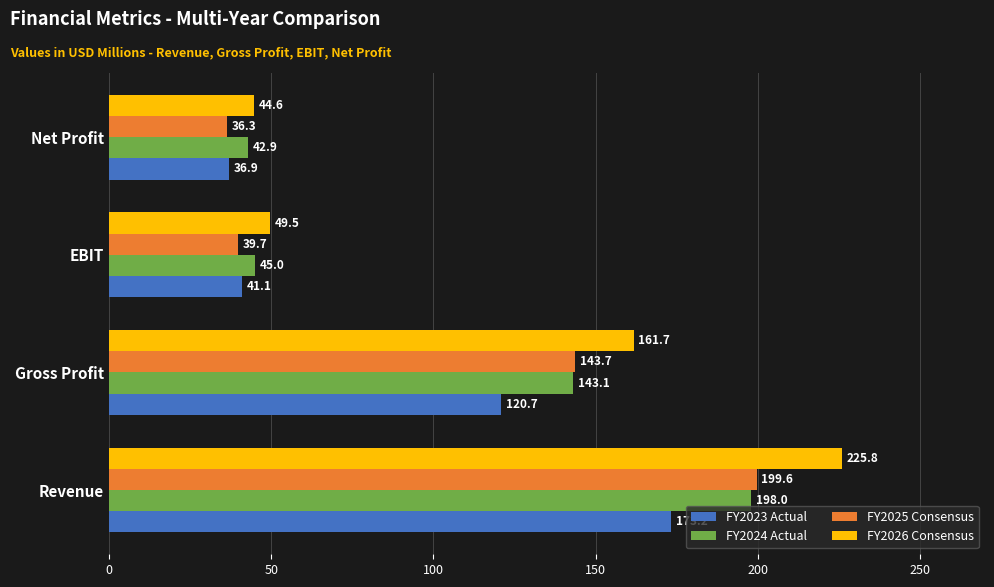

Rank the categories by FY2026 Consensus value from lowest to highest.

Net Profit, EBIT, Gross Profit, Revenue